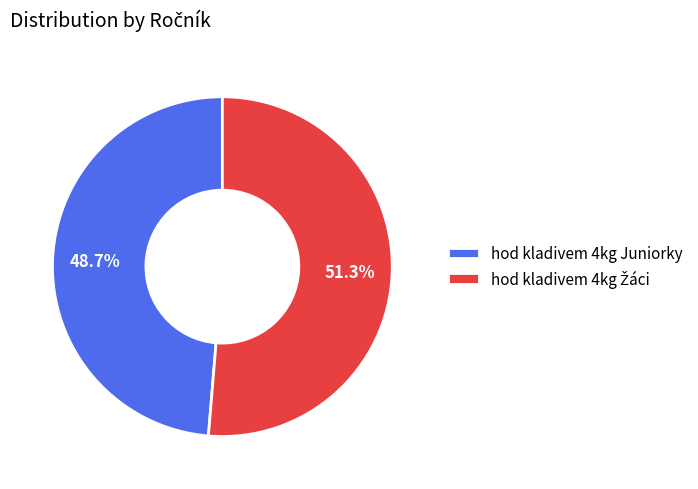

Does any single category account for the majority?

Yes